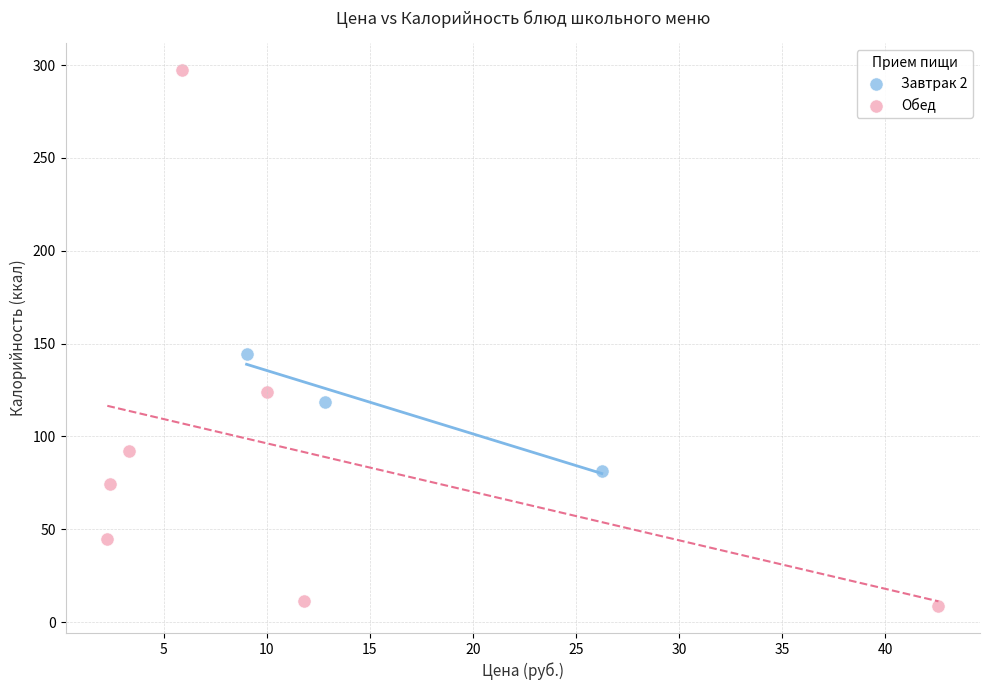

Which series has the largest Y range (max minus min)?

Обед